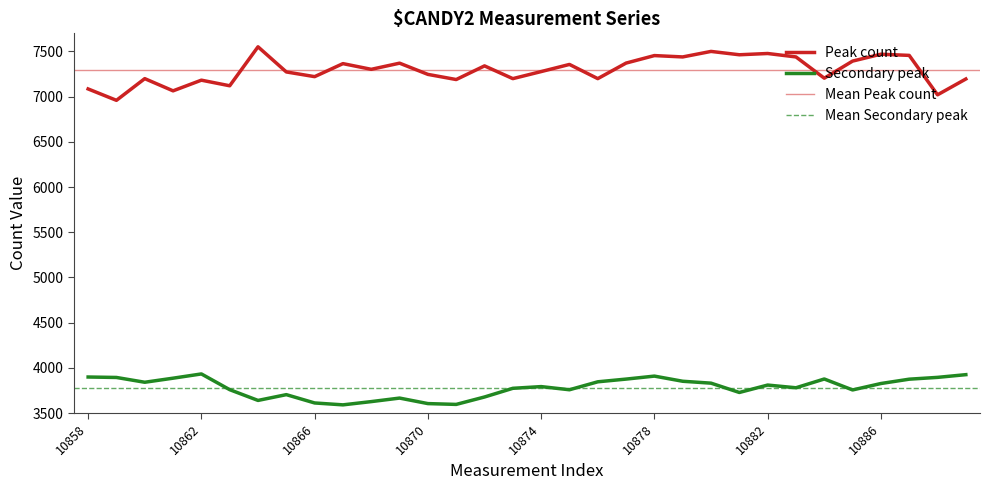

Between 10887 and 10866, which is larger?

10887